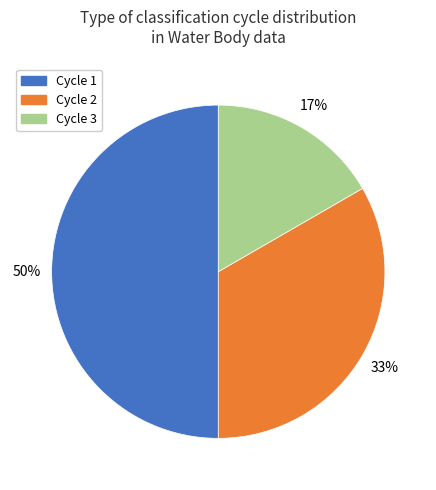

Between Cycle 1 and Cycle 3, which is larger?

Cycle 1